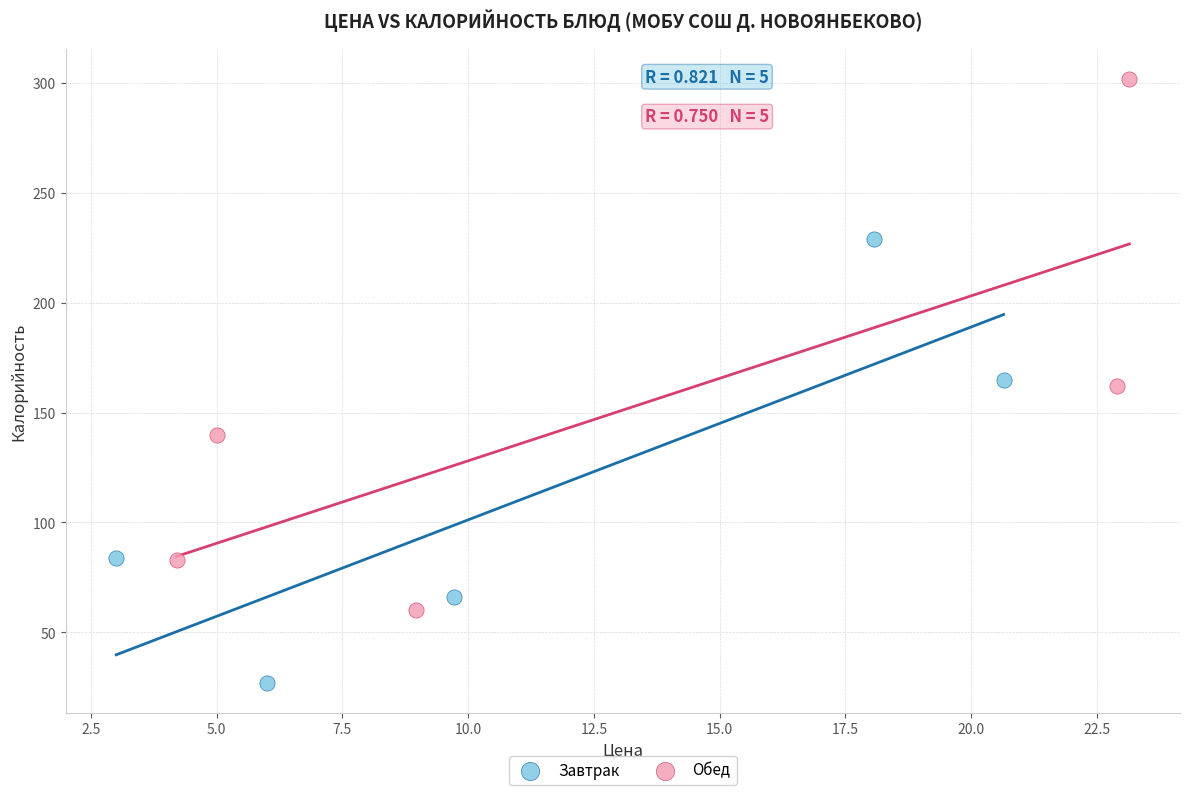

Which series has the widest spread of Y values?

Обед